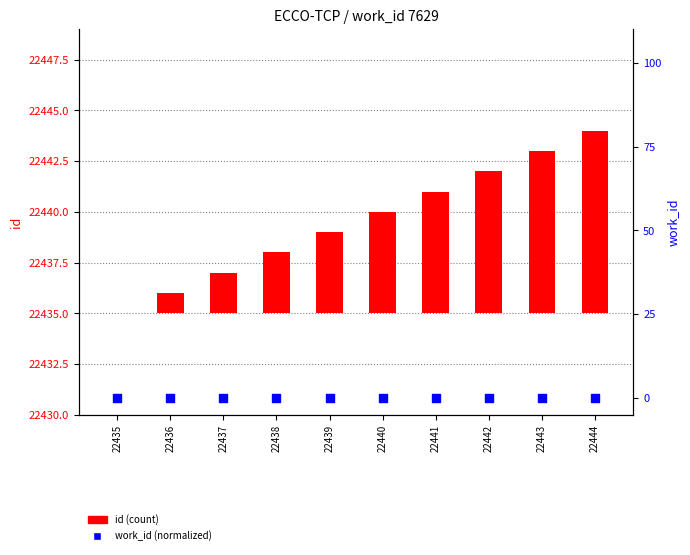

Which series has the widest spread of Y values?

id (count)